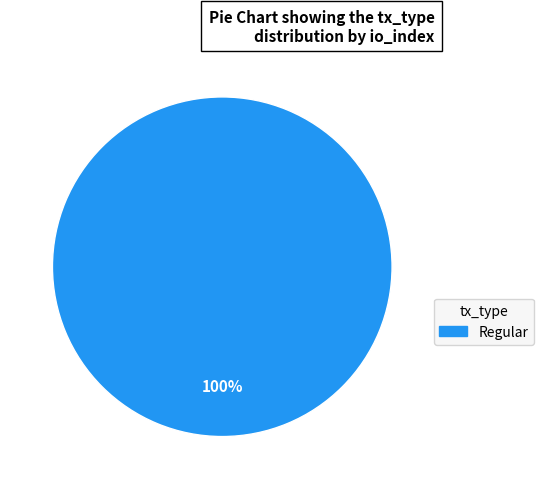

Is there any slice that represents more than half of the pie?

Yes